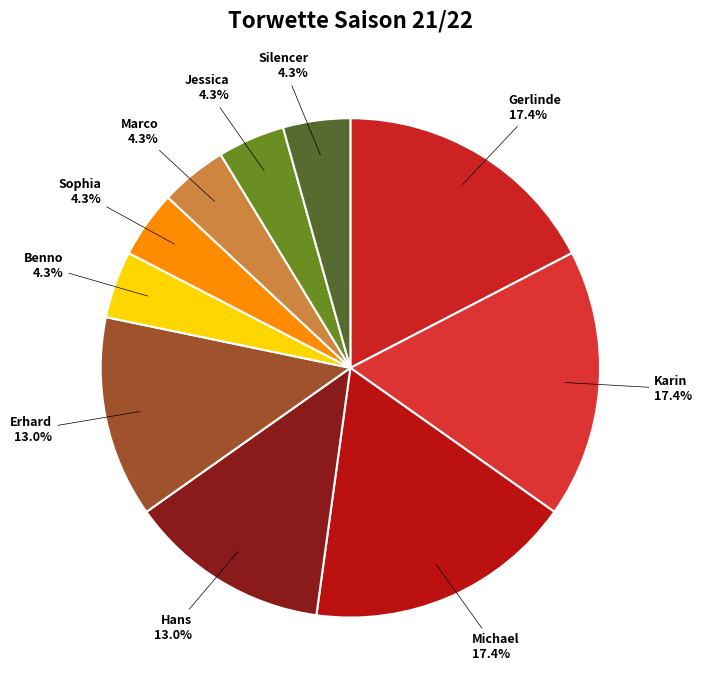

What is the ratio of the value at Michael to the value at Benno?

4.0